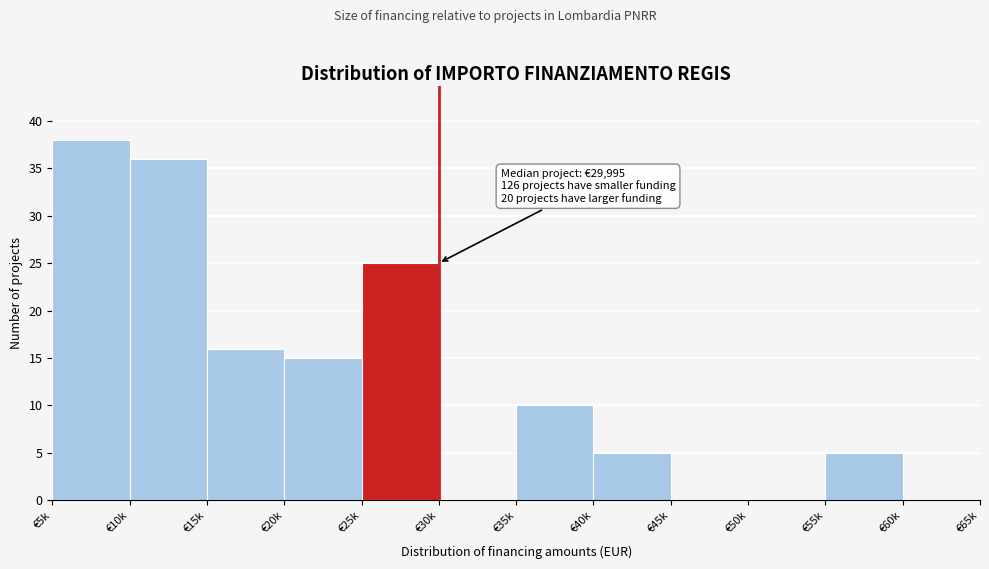

Reading left to right, extract all data points from this chart.

€5k=38	€10k=36	€15k=16	€20k=15	€25k=25	€30k=0	€35k=10	€40k=5	€45k=0	€50k=0	€55k=5	€60k=0